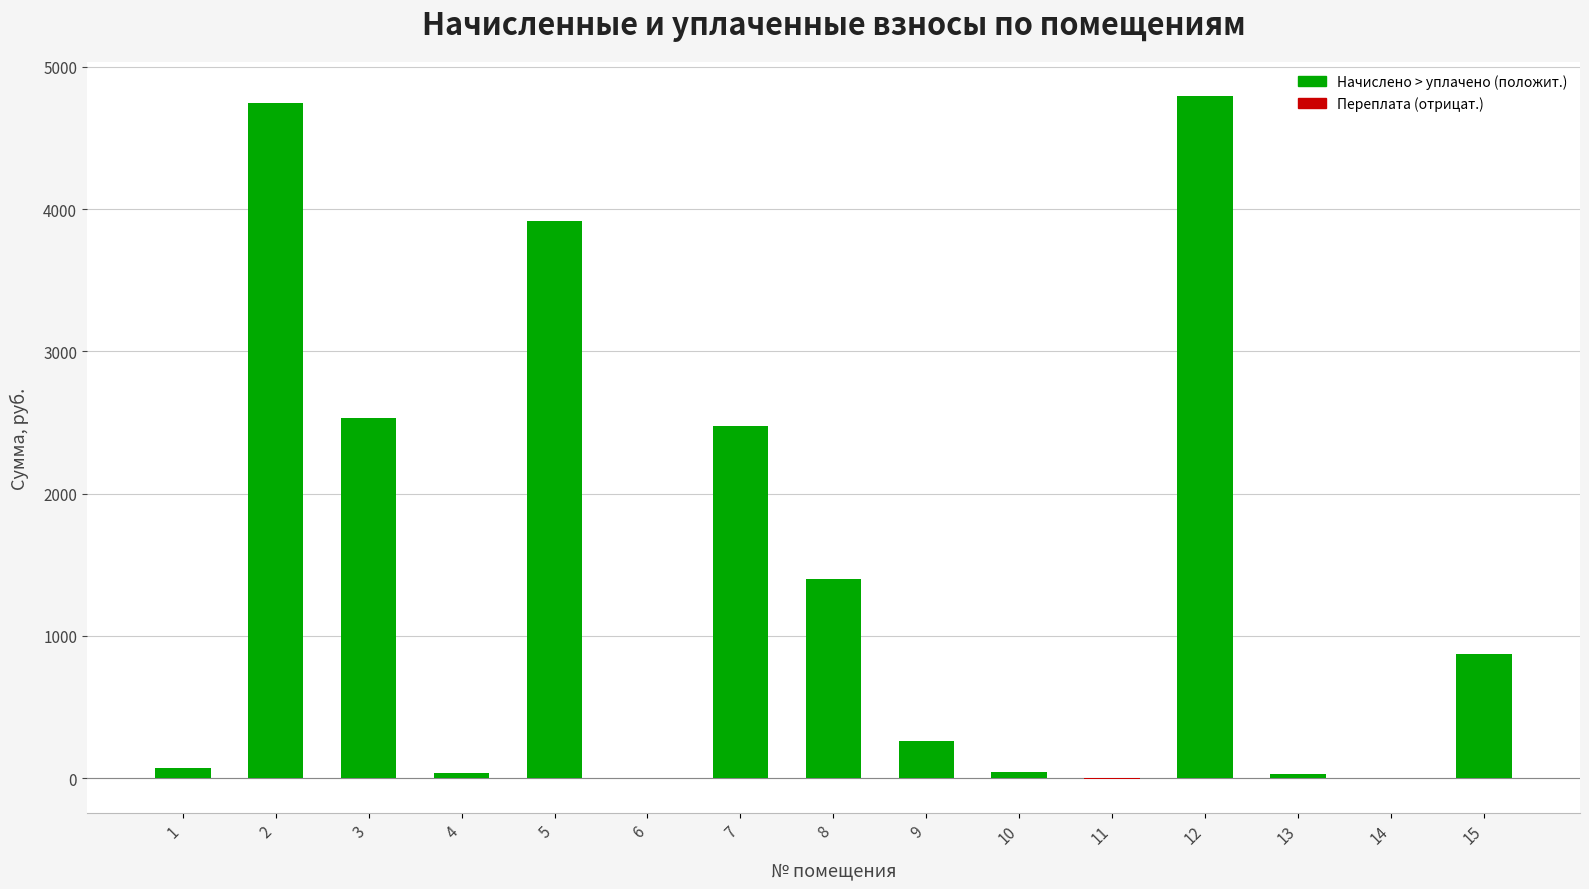

Count the number of data series in this chart.

1